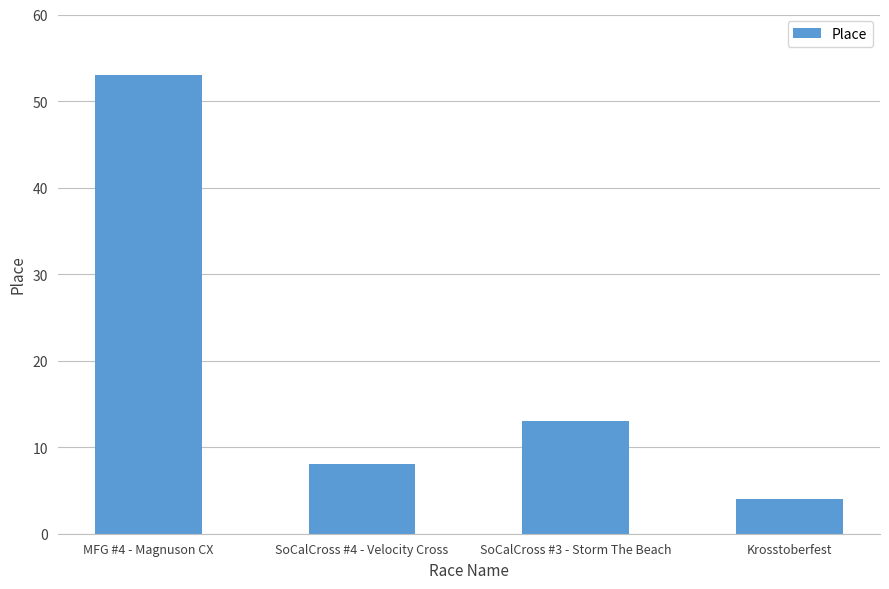

At which label does the data first exceed 13?

MFG #4 - Magnuson CX